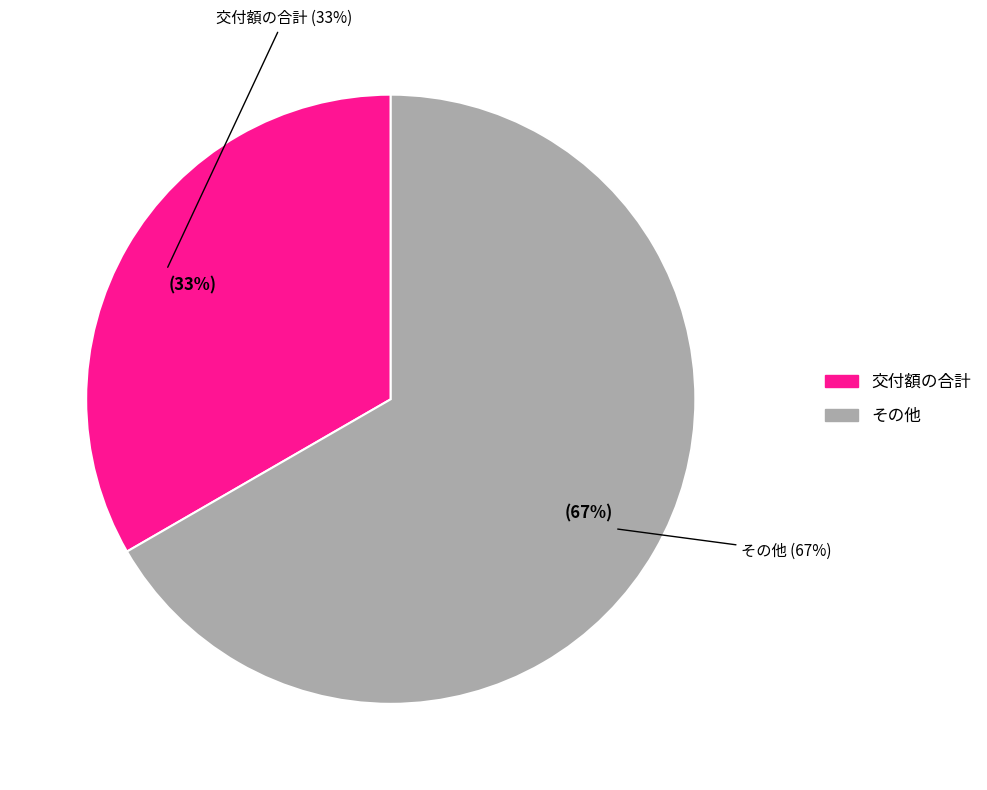

Does 交付額の合計 represent more than half of the total?

No